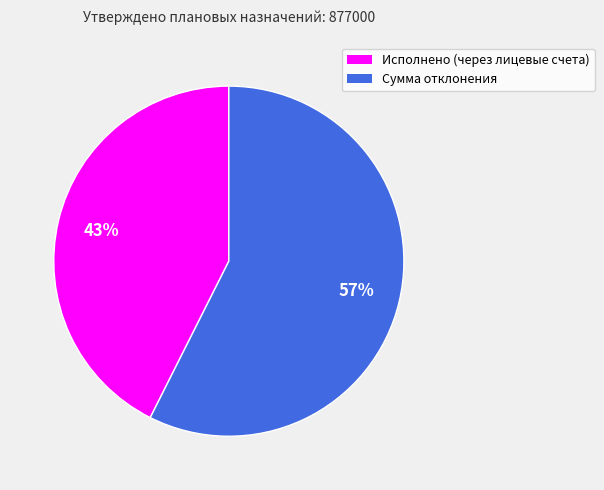

To the nearest percent, what percentage of the pie is Исполнено (через лицевые счета)?

43%